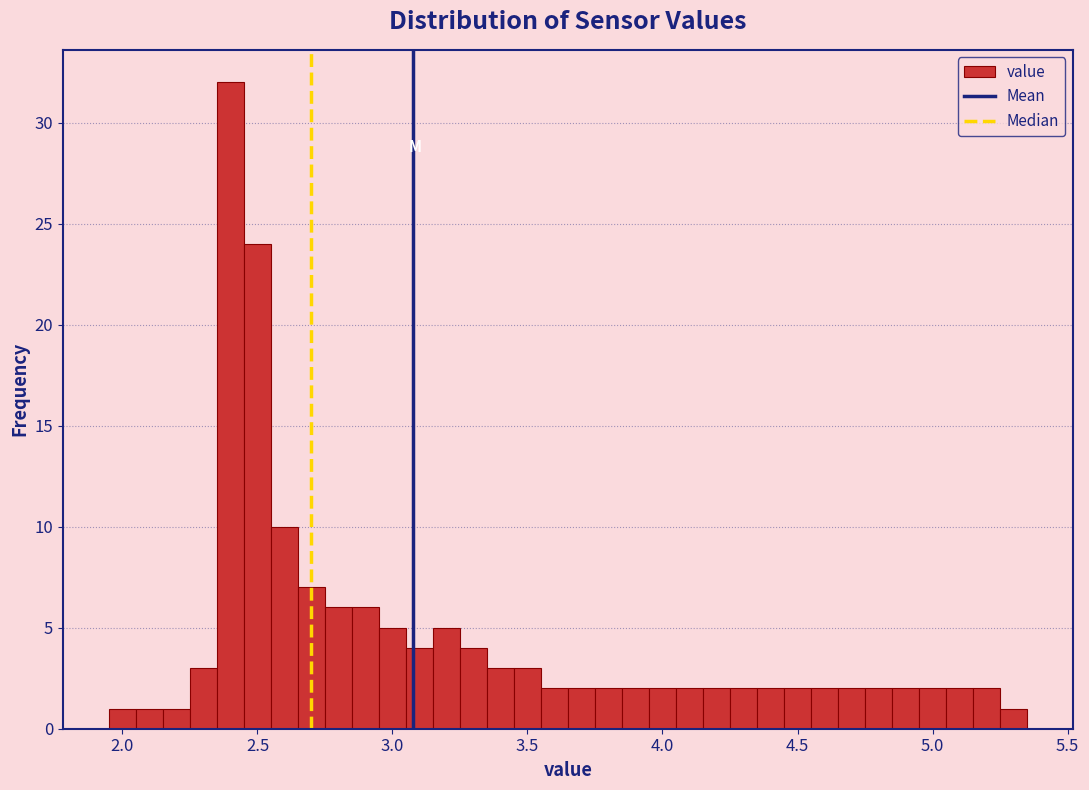

Around what value on the x-axis is the tallest bar? Give the approximate position of its centre, as read against the axis.

2.40